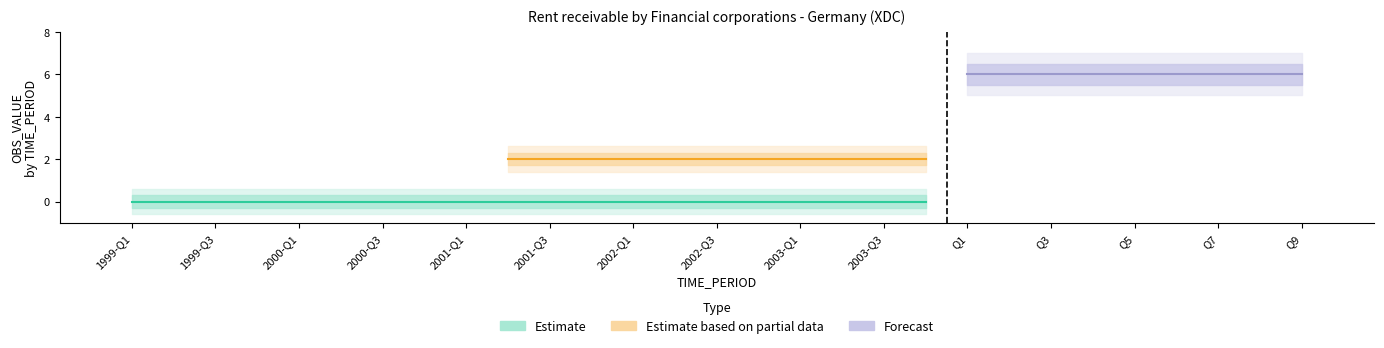

Between 1999-Q3 and 2000-Q1, which series saw the biggest shift?

Estimate